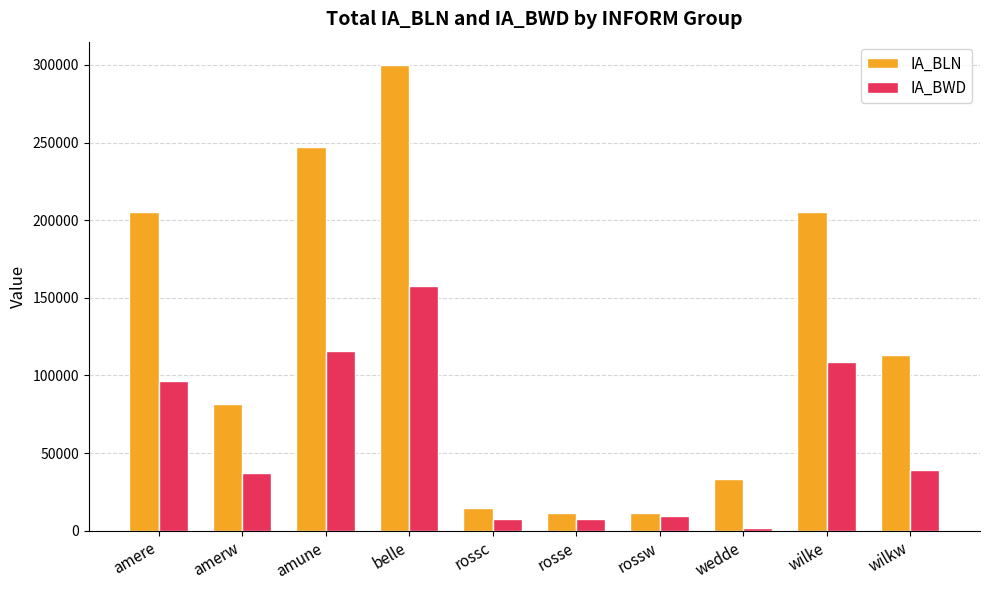

What are all the series names shown in the legend?

IA_BLN, IA_BWD